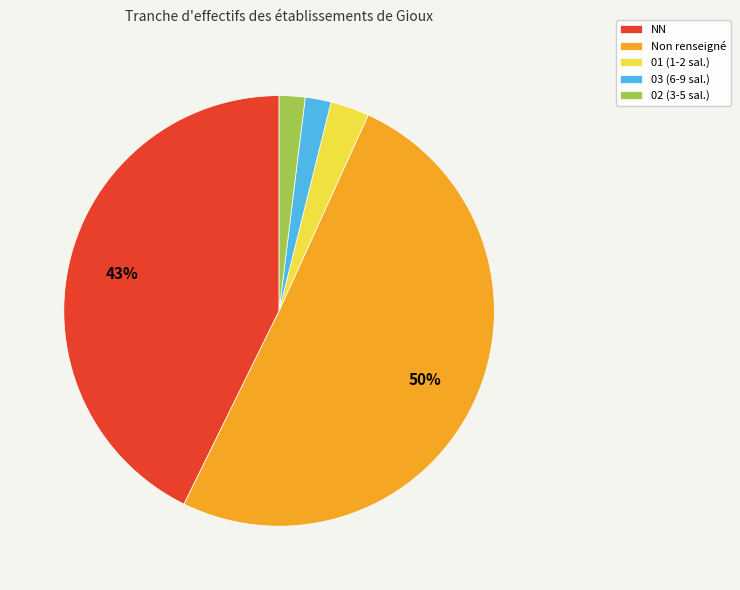

What is the largest slice in the pie chart?

Non renseigné